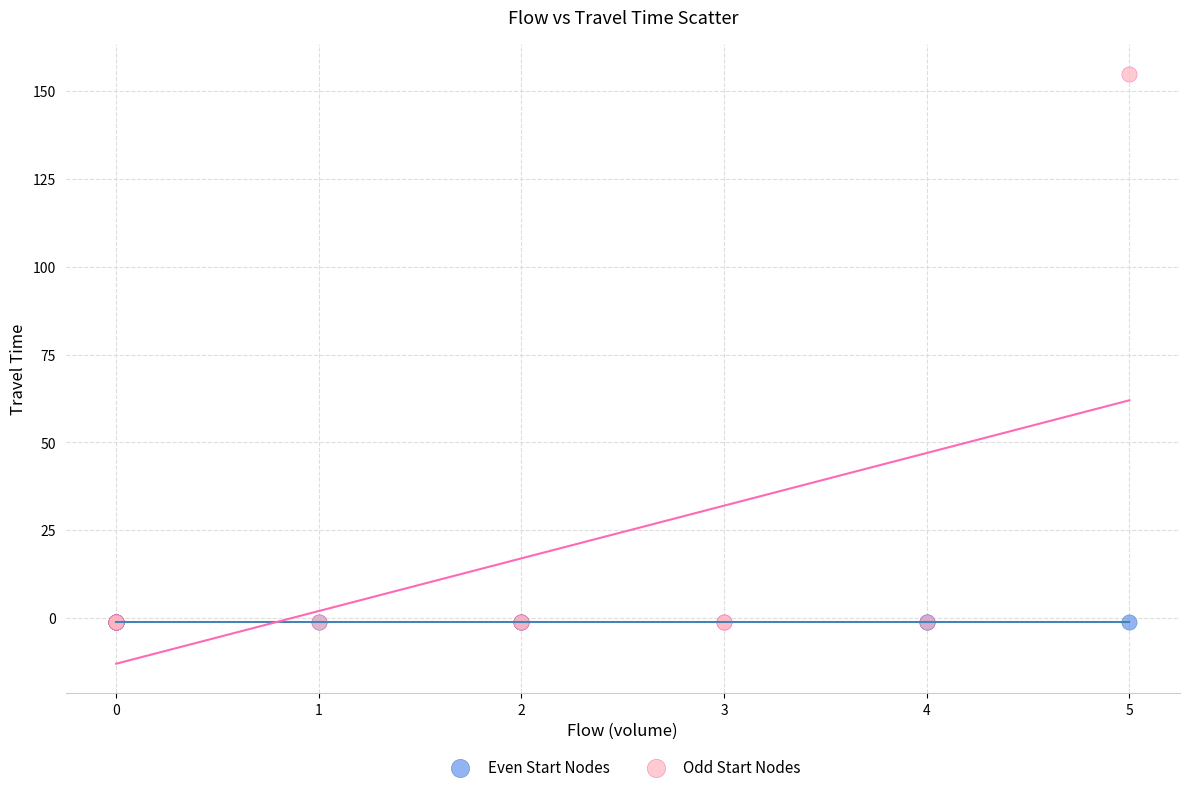

Which series contains the highest Y value?

Odd Start Nodes